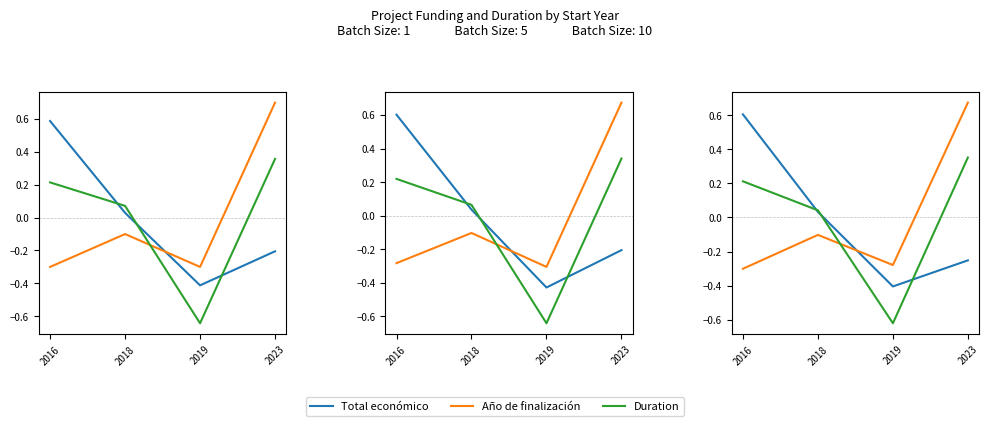

What are all the series names shown in the legend?

Total económico, Año de finalización, Duration